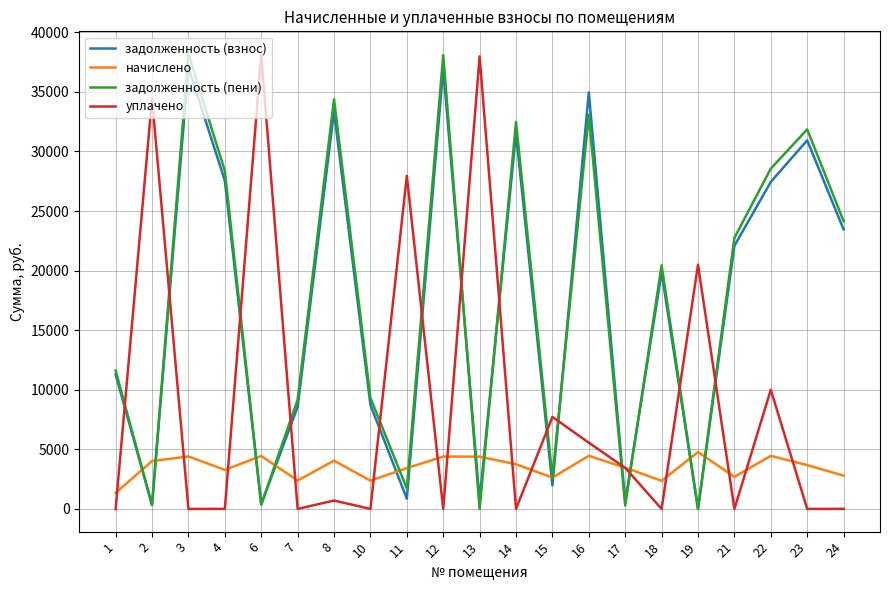

Which series changed the most between 17 and 23?

задолженность (пени)